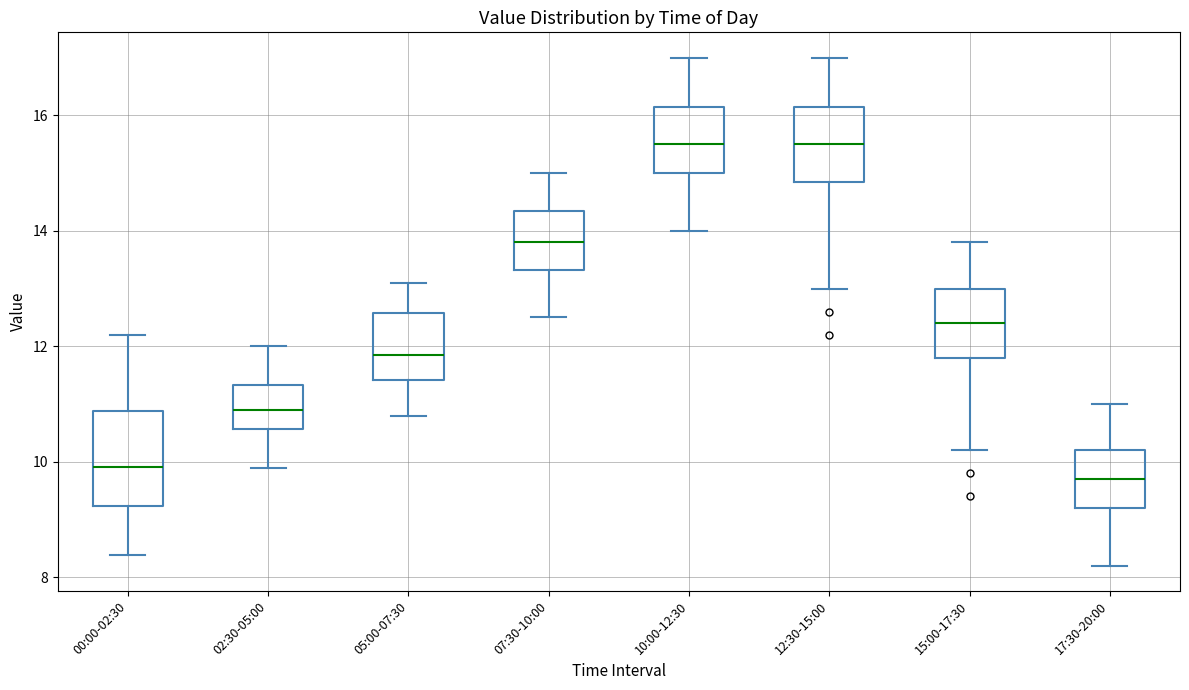

Where is the lower edge of the box for 17:30-20:00 on the y-axis? The values are not printed on the chart, so give them approximately, as read against the axis.

9.2